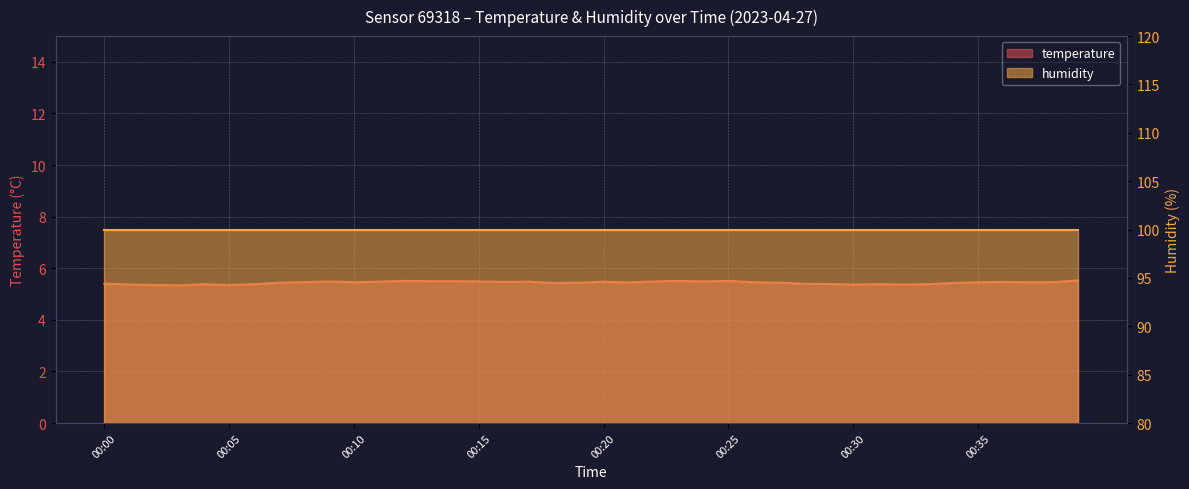

Reading right to left, what are all the values shown in this chart?

00:39=5.5	00:38=5.5	00:37=5.5	00:36=5.5	00:35=5.5	00:34=5.4	00:33=5.4	00:32=5.4	00:31=5.4	00:30=5.4	00:29=5.4	00:28=5.4	00:27=5.4	00:26=5.5	00:25=5.5	00:24=5.5	00:23=5.5	00:22=5.5	00:21=5.5	00:20=5.5	00:19=5.4	00:18=5.4	00:17=5.5	00:16=5.5	00:15=5.5	00:14=5.5	00:13=5.5	00:12=5.5	00:11=5.5	00:10=5.5	00:09=5.5	00:08=5.5	00:07=5.4	00:06=5.4	00:05=5.3	00:04=5.4	00:03=5.3	00:02=5.3	00:01=5.4	00:00=5.4